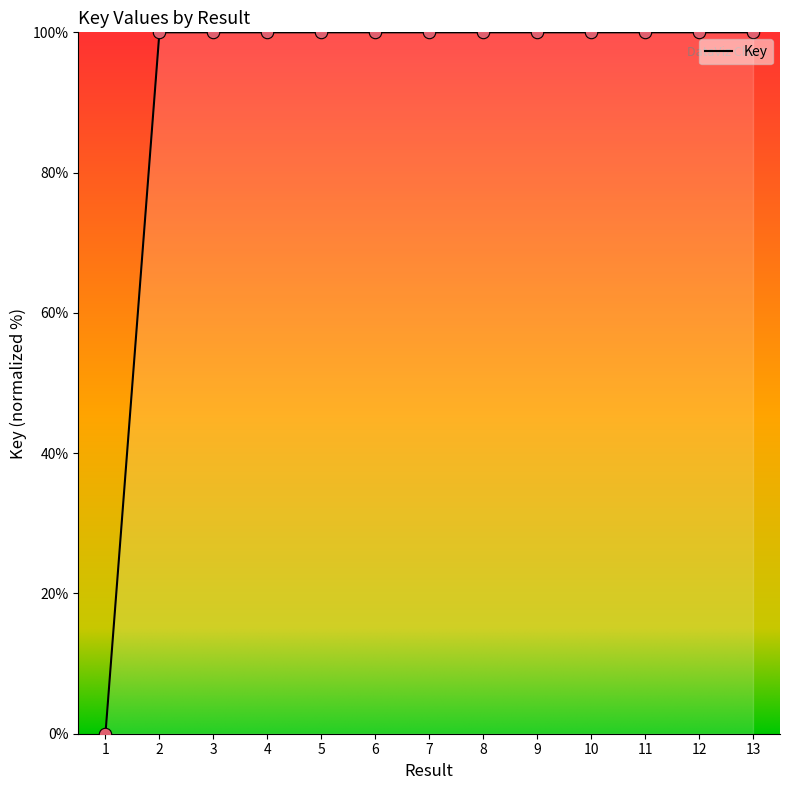

What is the ratio of the value at 6 to the value at 13?

1.0